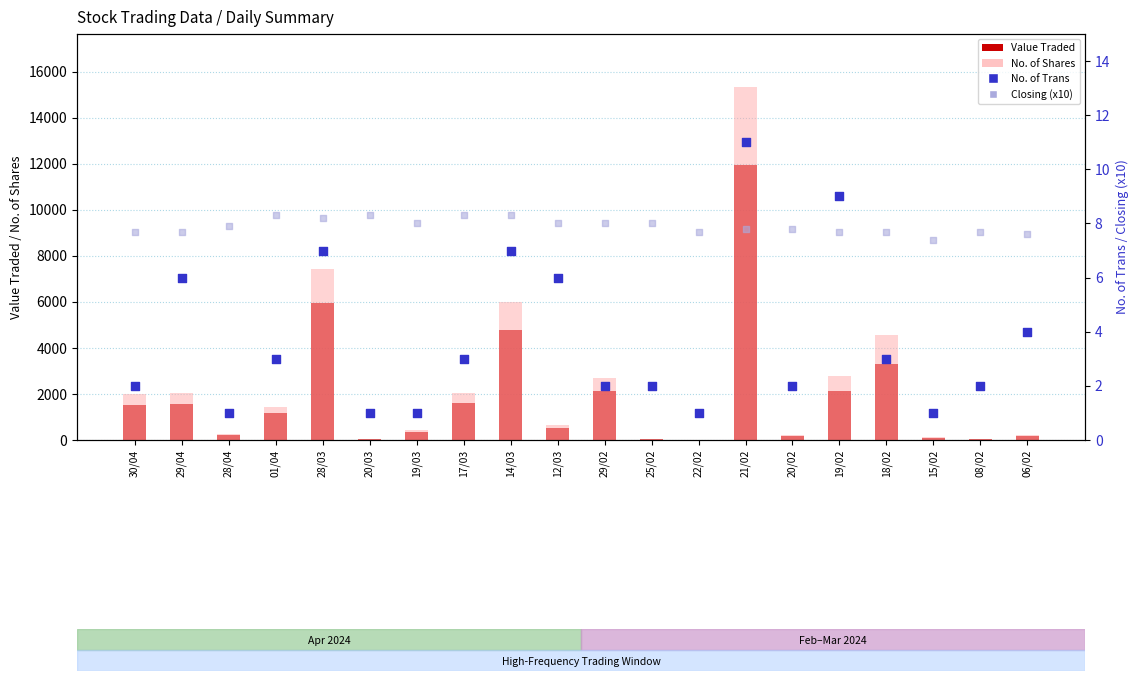

Which series contains the highest Y value?

No. of Shares